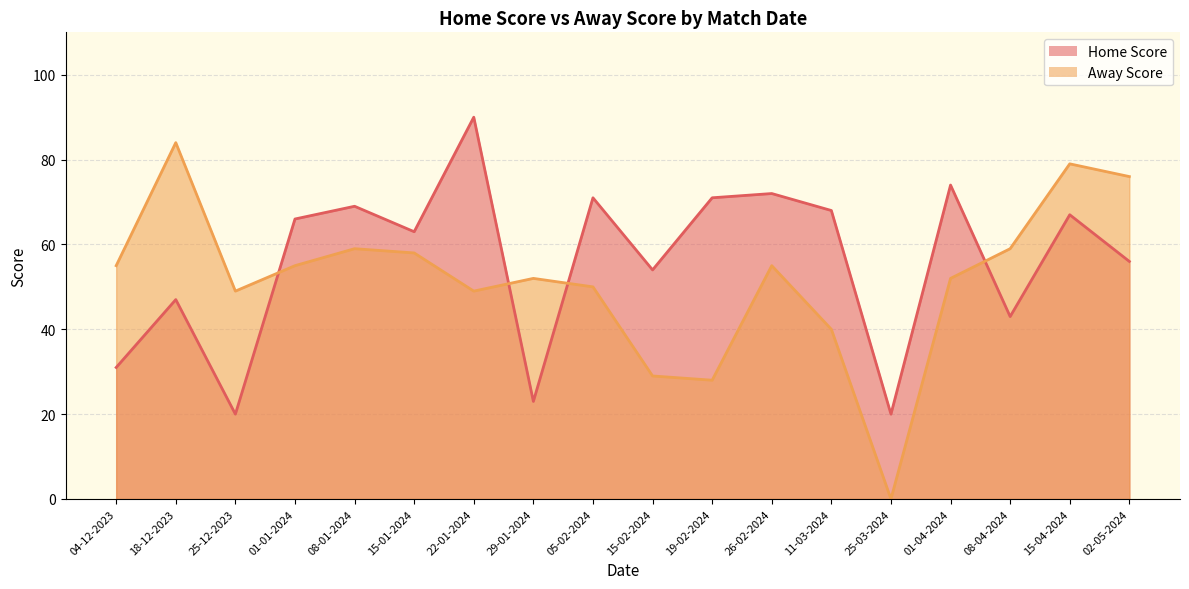

What are all the series names shown in the legend?

Home Score, Away Score